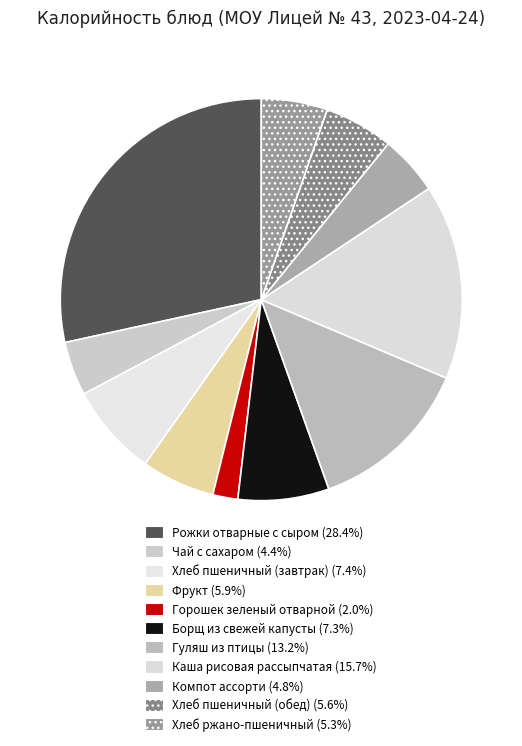

Is it true that Рожки отварные с сыром is 35% of the pie?

False